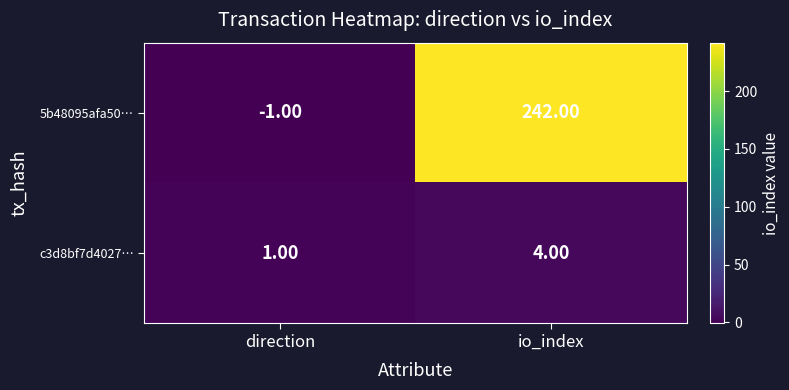

What is the difference between the maximum and minimum values in the 5b48095afa50… series?

243